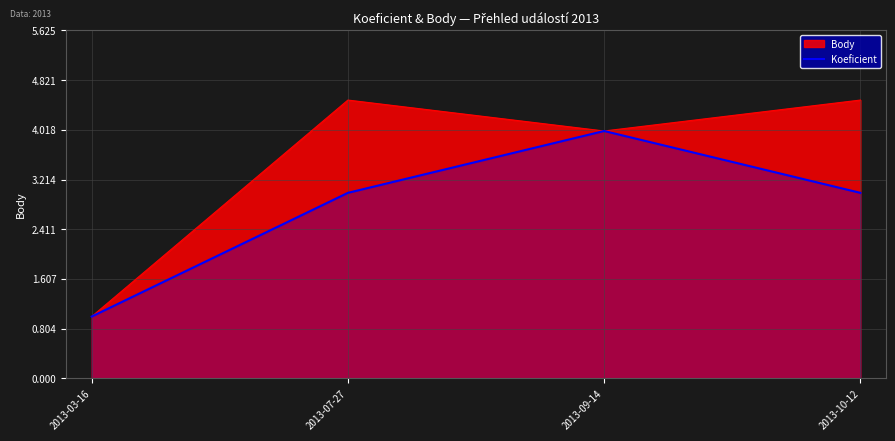

What is the difference between the second highest and minimum values?

2